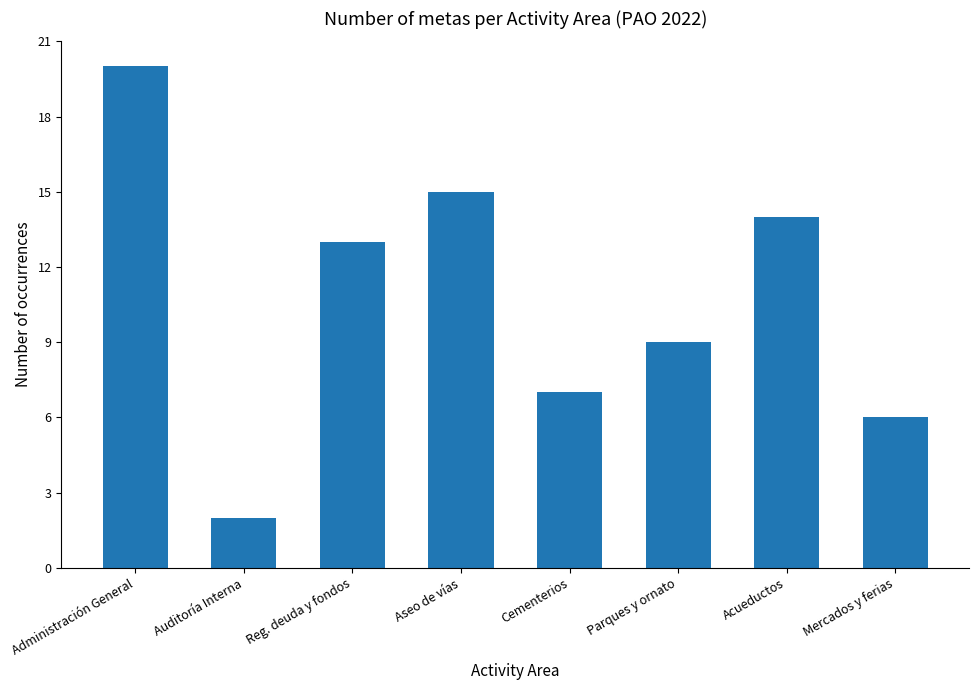

What is the label of the 2nd bar from the left?

Auditoría Interna